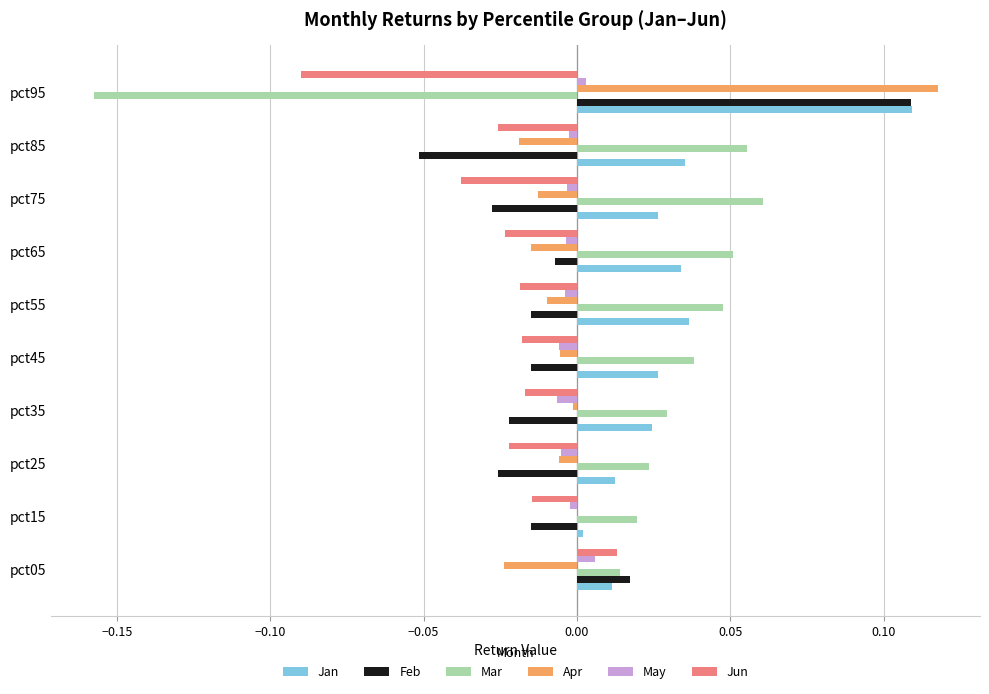

How many values in the Mar series exceed 0?

9